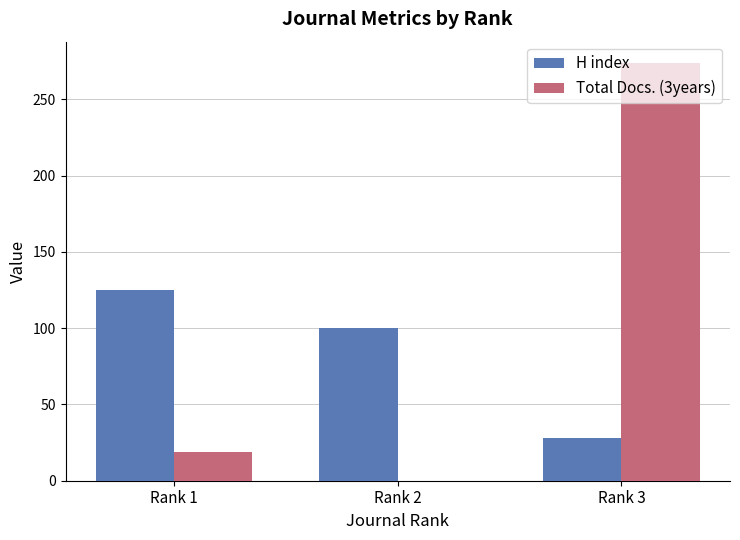

Which category has the highest value across all series?

Rank 3